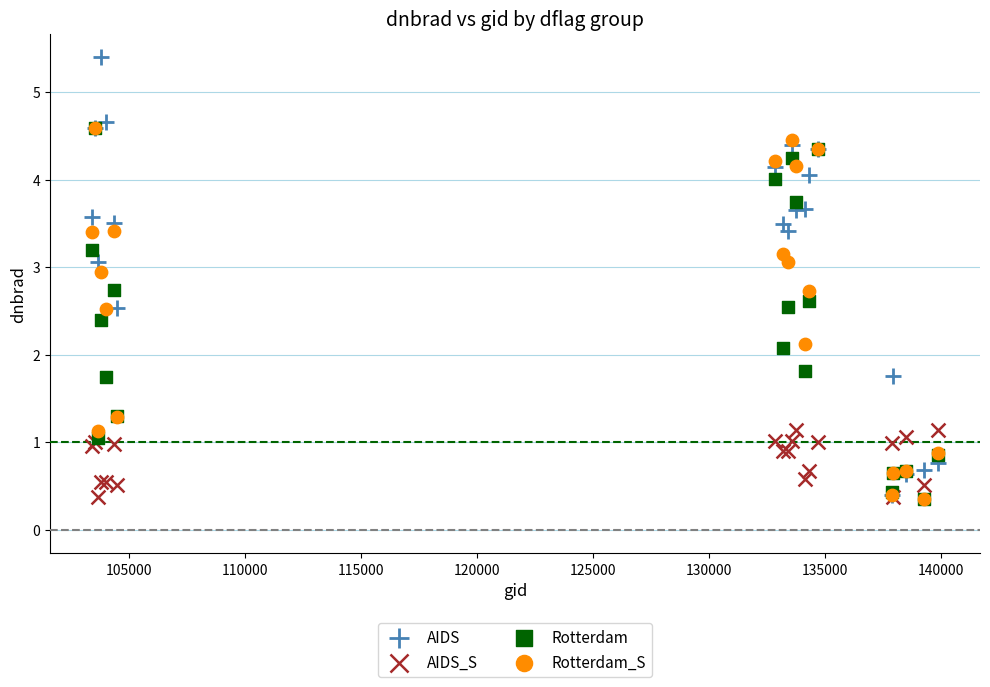

What are all the series names shown in the legend?

AIDS, AIDS_S, Rotterdam, Rotterdam_S